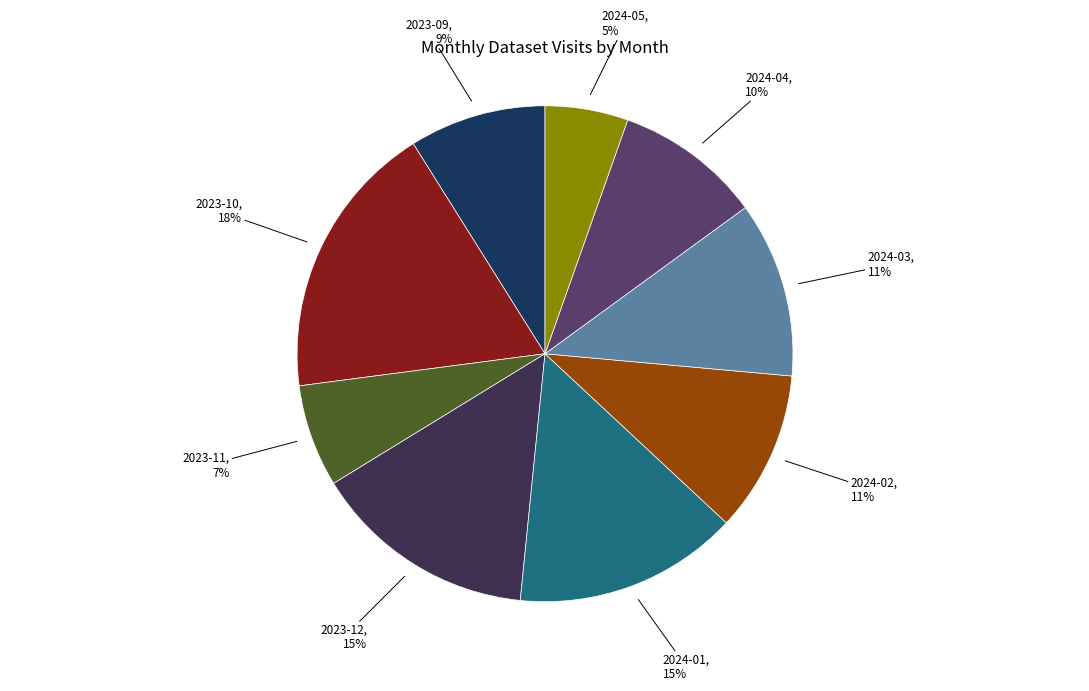

Combined, do 2024-03 and 2023-11 account for over 50%?

No